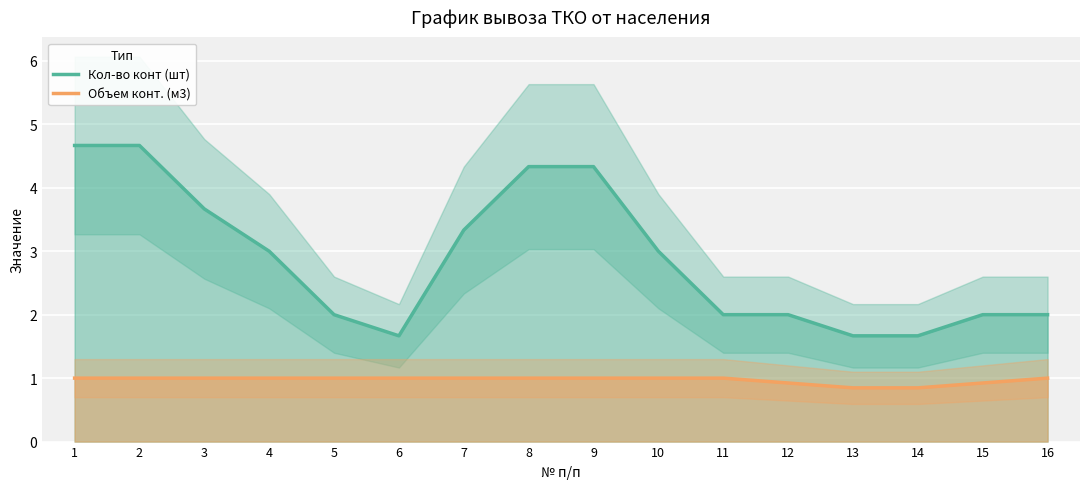

Which series changed the most between 7 and 11?

Кол-во конт (шт)